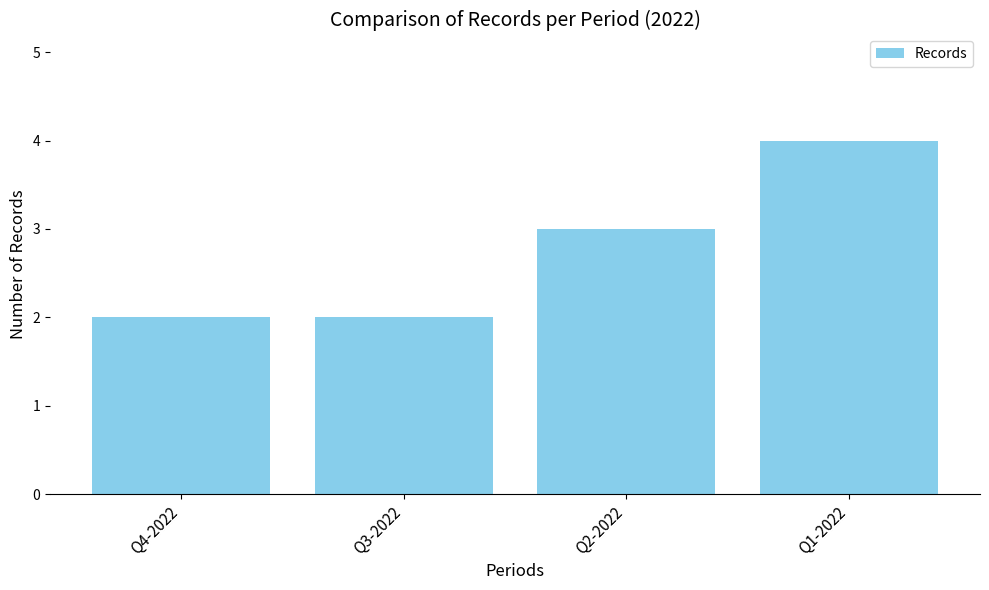

What is the sum of all values?

11